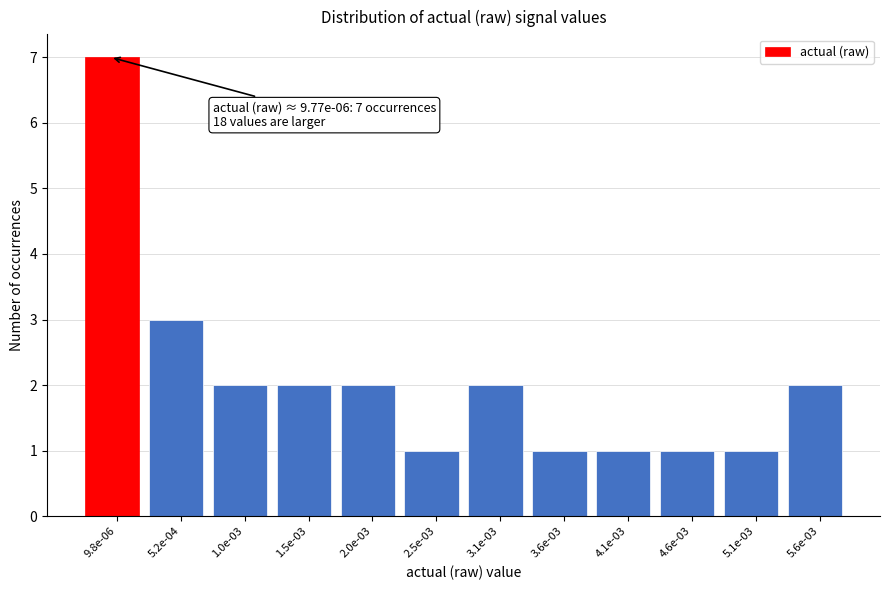

Reading left to right, extract all data points from this chart.

7	3	2	2	2	1	2	1	1	1	1	2